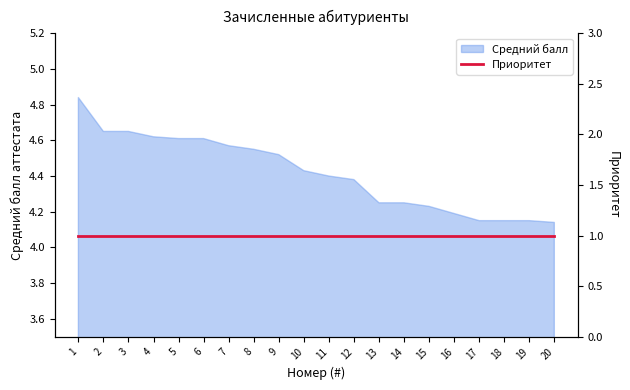

Rank the categories by value from lowest to highest.

20, 17, 18, 19, 16, 15, 13, 14, 12, 11, 10, 9, 8, 7, 5, 6, 4, 2, 3, 1